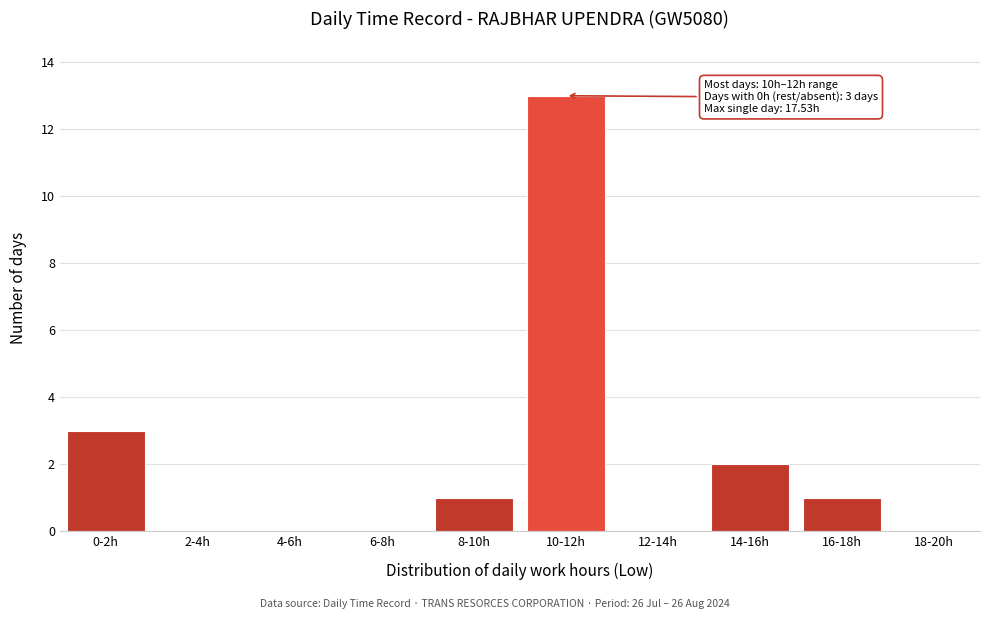

Reading left to right, transcribe all the data shown in this chart.

0-2h=3	2-4h=0	4-6h=0	6-8h=0	8-10h=1	10-12h=13	12-14h=0	14-16h=2	16-18h=1	18-20h=0